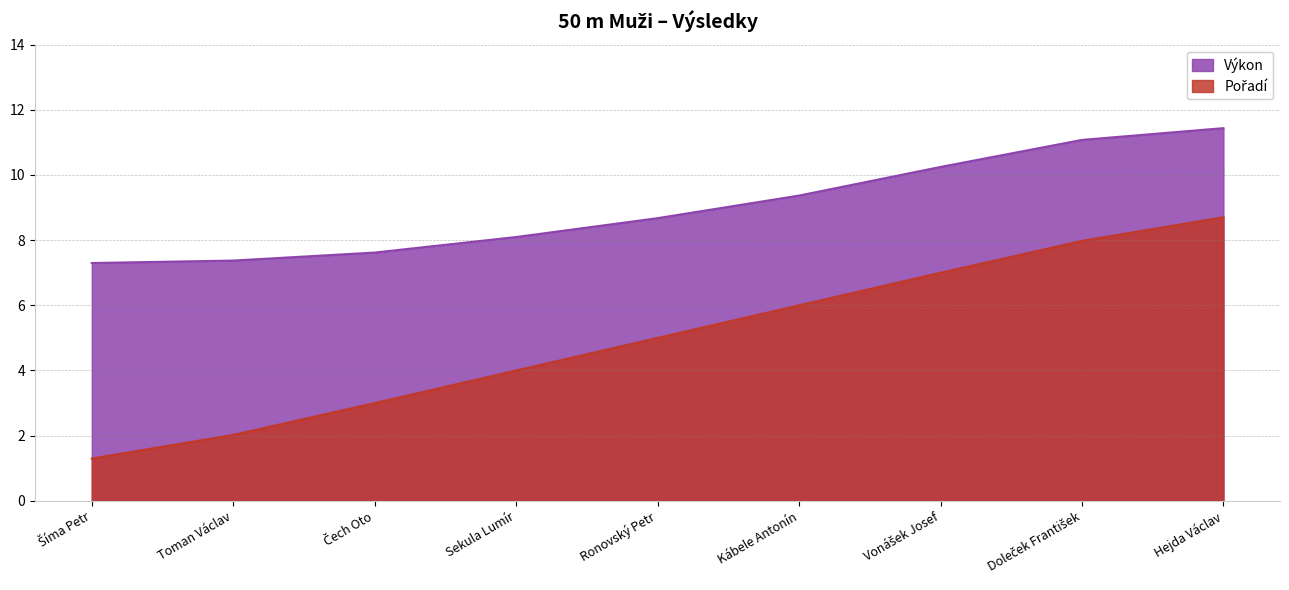

At which label is Pořadí closest to 5?

Ronovský Petr